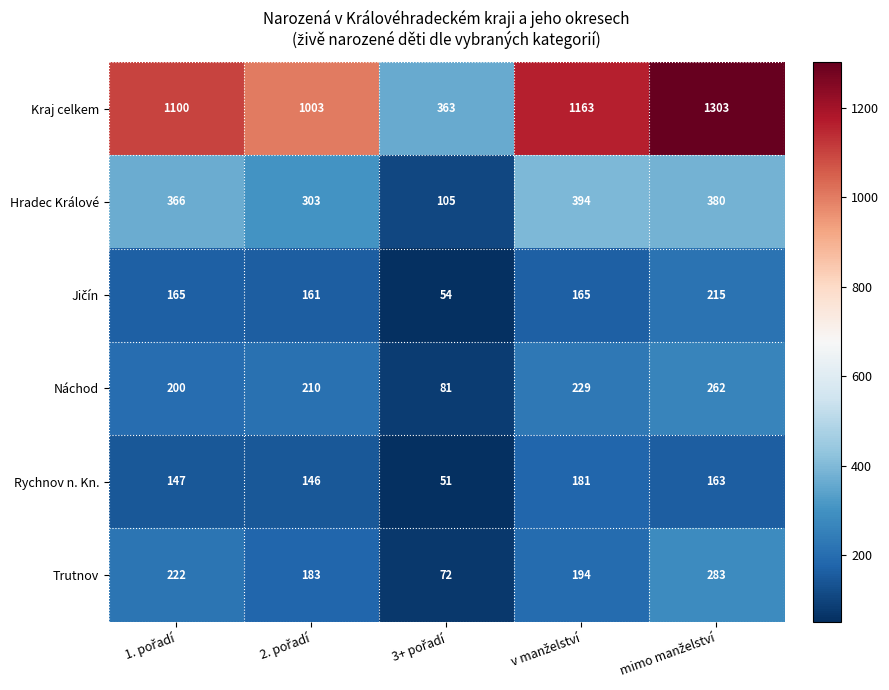

What is the difference between the maximum and second lowest values in the Náchod series?

62